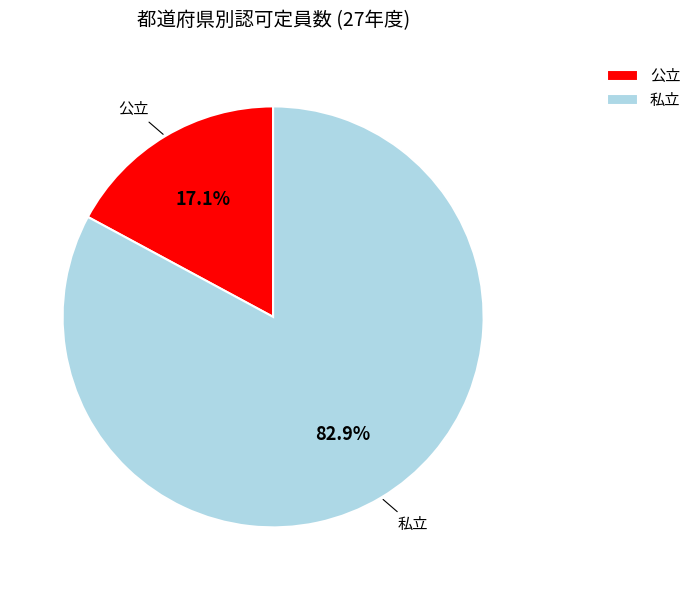

What percentage do 公立 and 私立 together represent?

100.0%